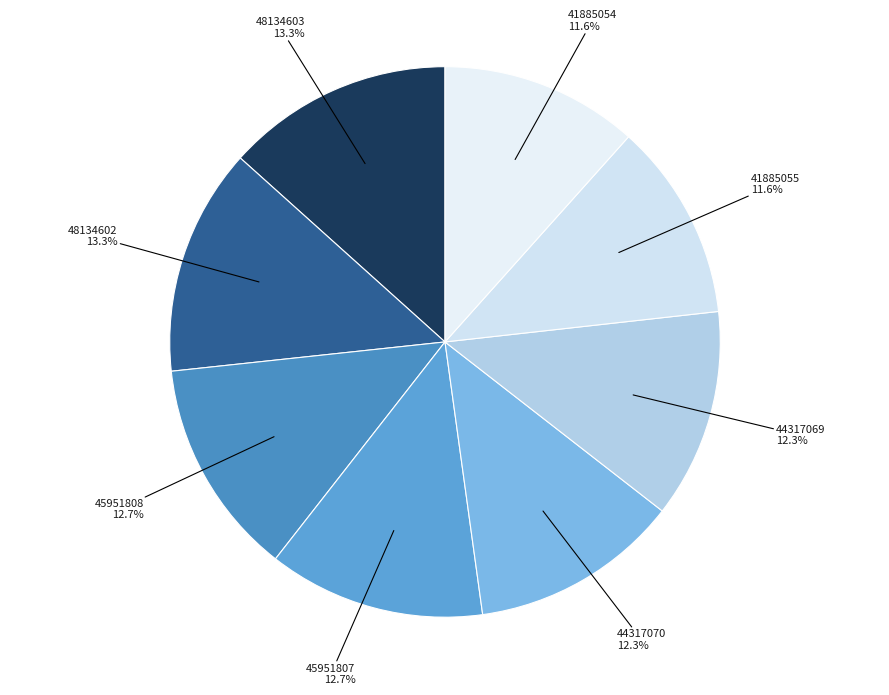

To the nearest percent, what percentage of the pie is 44317070?

12%